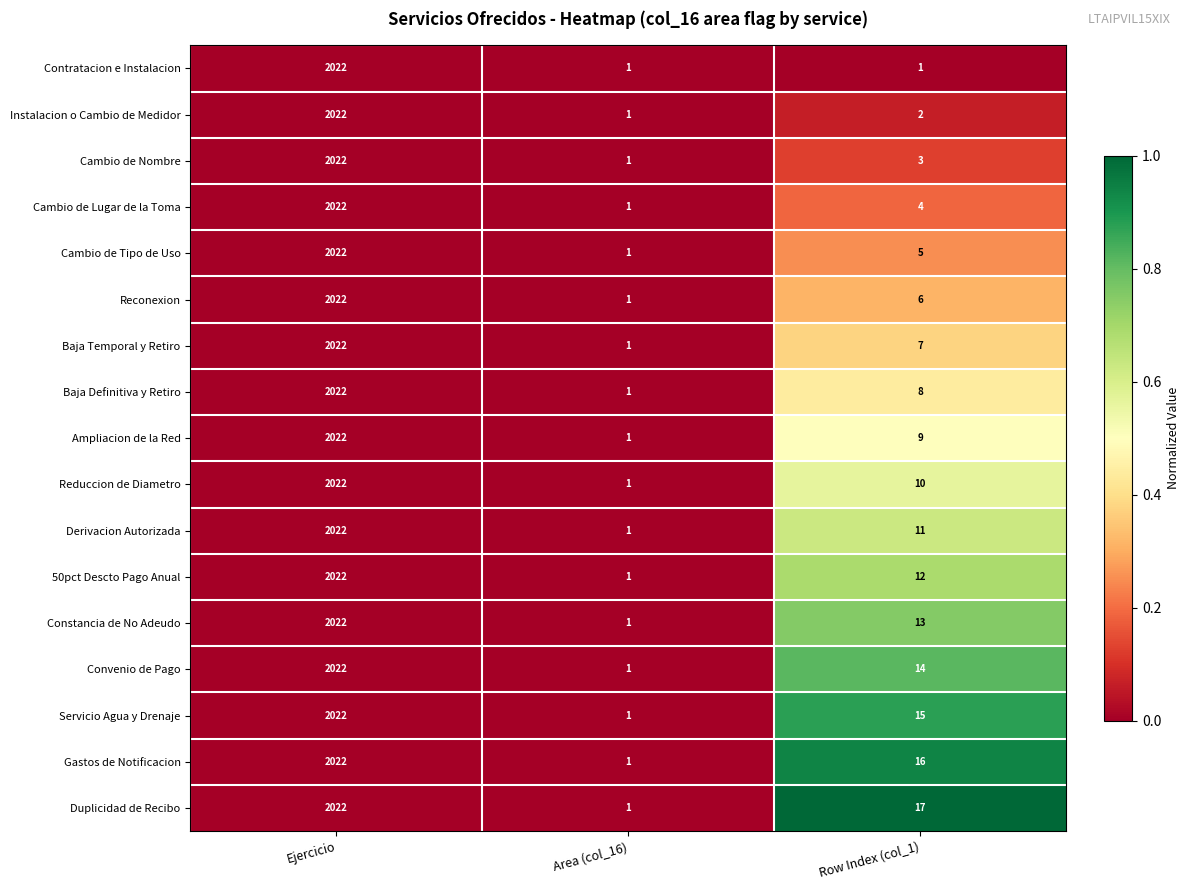

Count the number of categories in the chart.

3